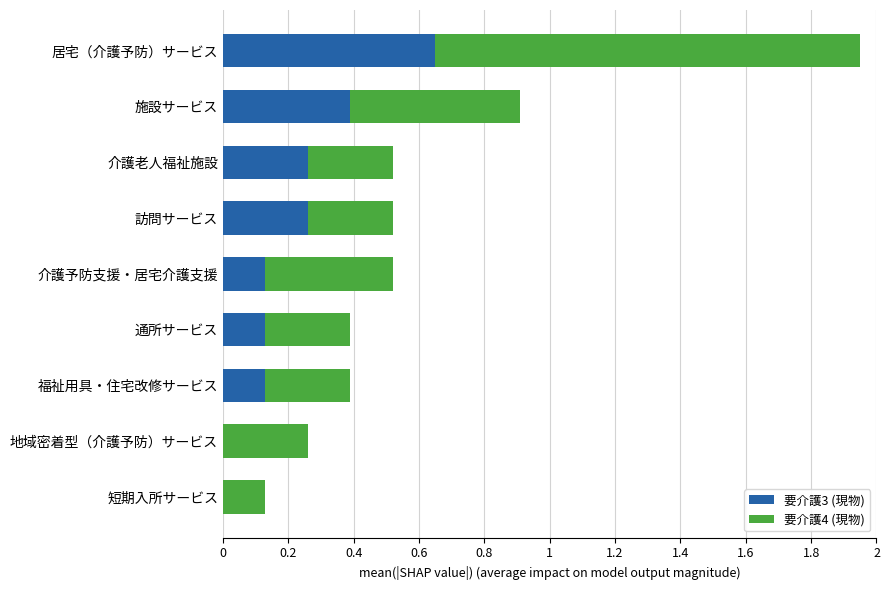

What is the sum of all 要介護3 (現物) values?

2.0